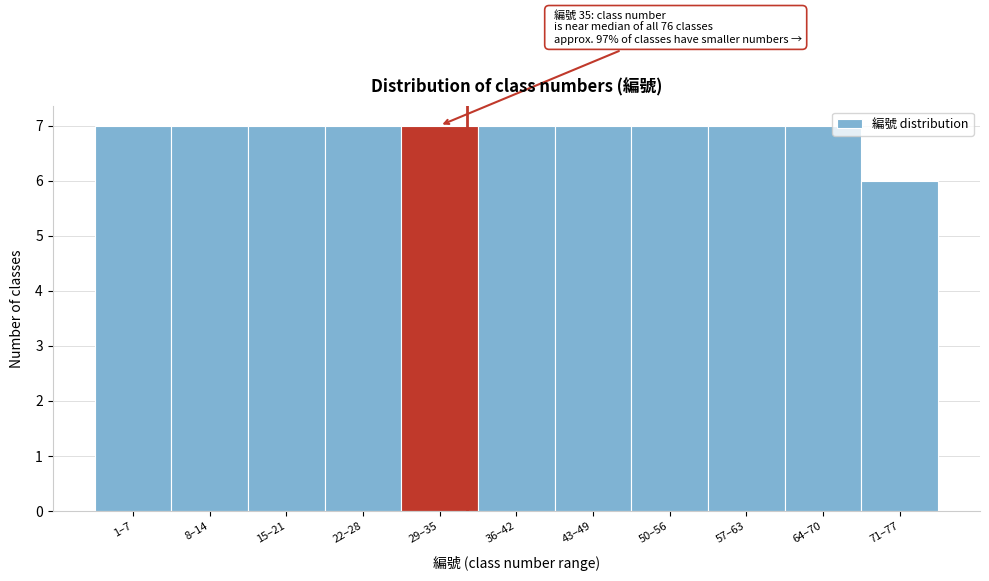

Reading right to left, transcribe all the data shown in this chart.

71–77=6	64–70=7	57–63=7	50–56=7	43–49=7	36–42=7	29–35=7	22–28=7	15–21=7	8–14=7	1–7=7